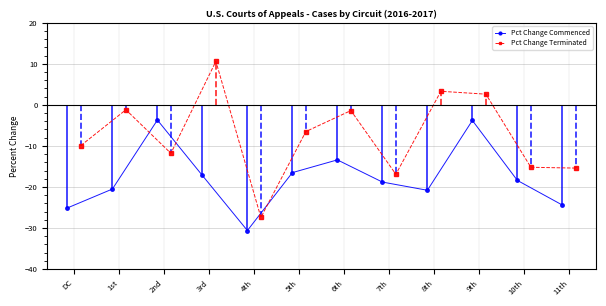

True or false: Pct Change Commenced has more than 1 points higher than both neighbors.

True